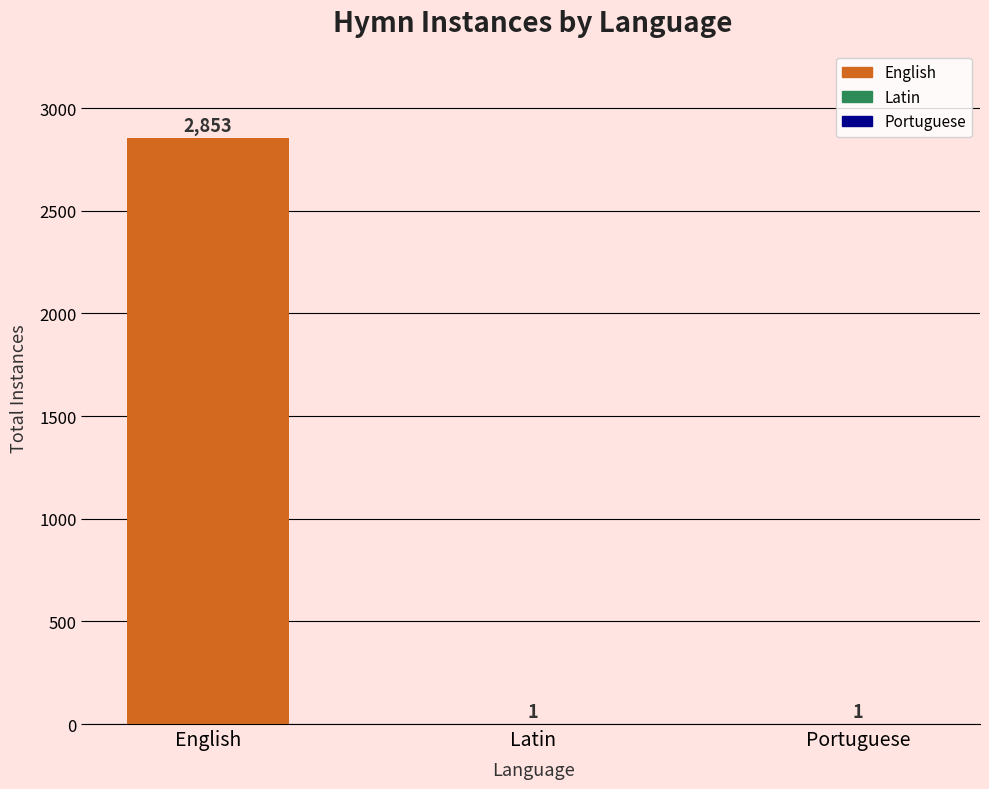

What is the sum of all values?

2855